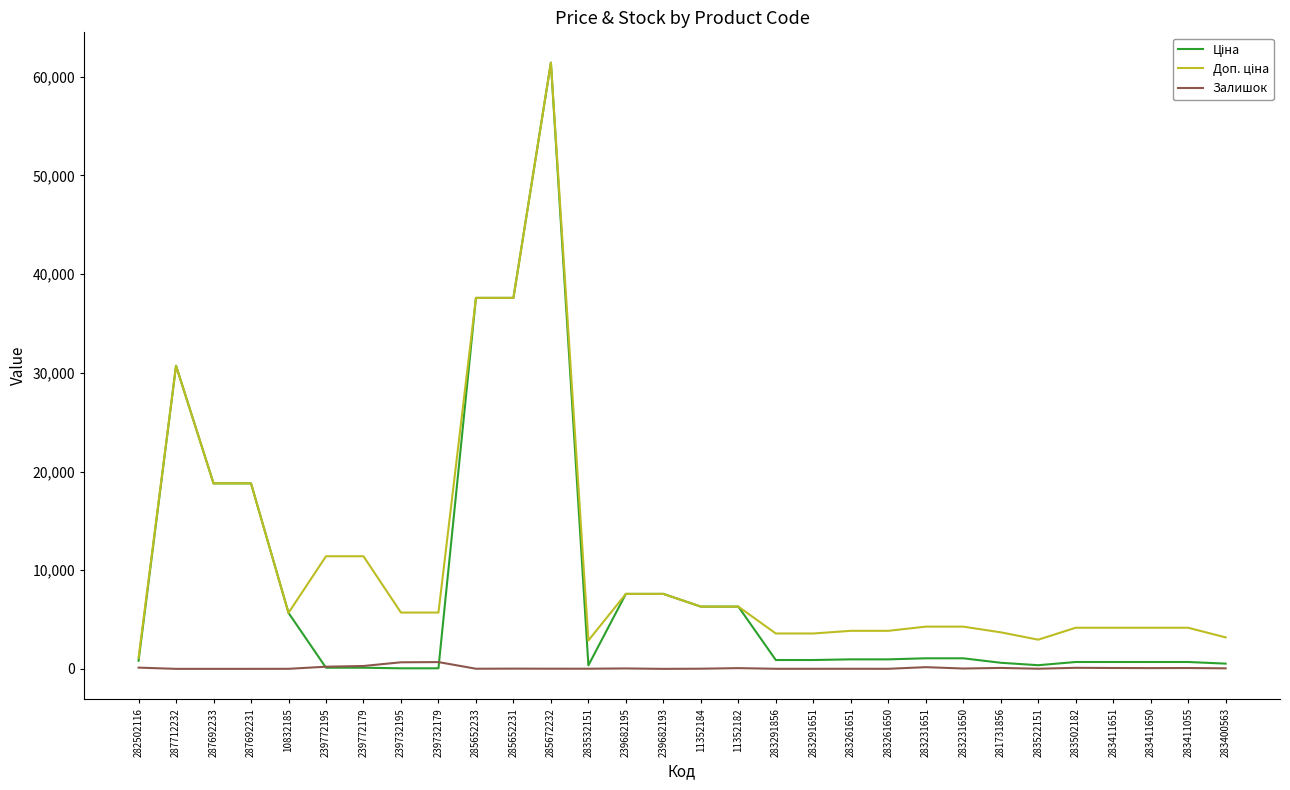

What is the total value across all series at 287692231?

37593.6